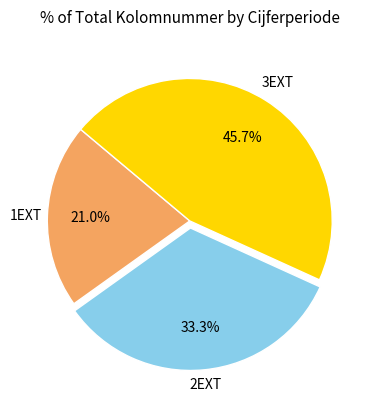

Does any single category account for the majority?

No